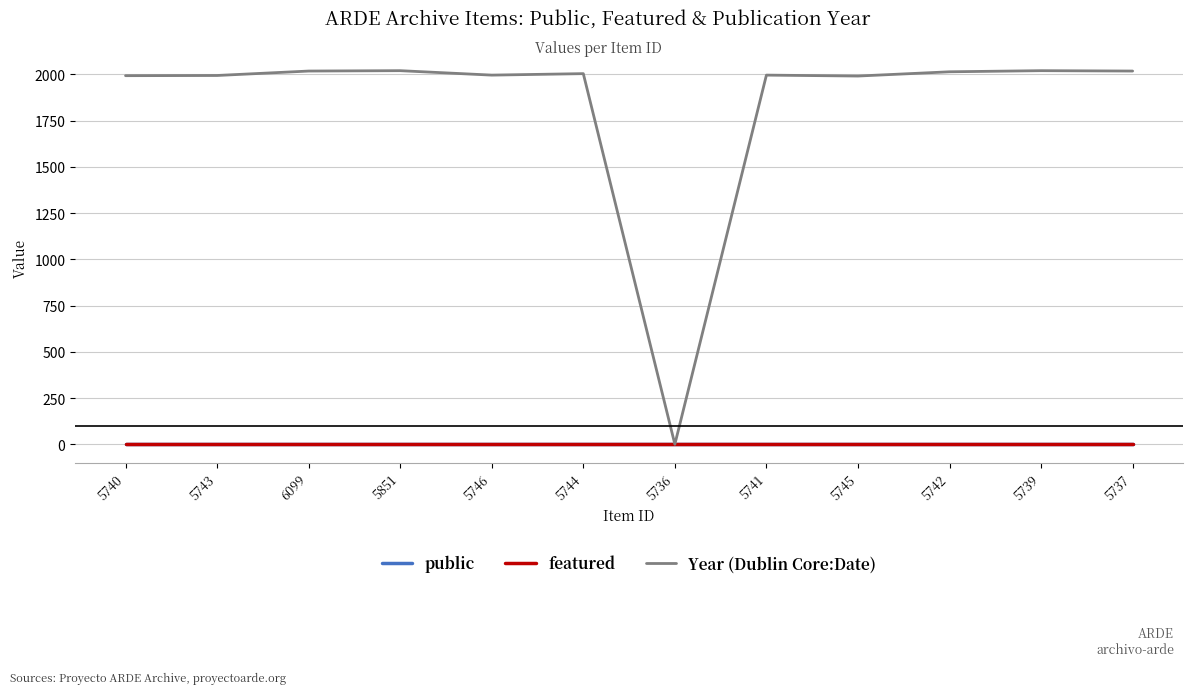

How many lines are shown in the chart?

3